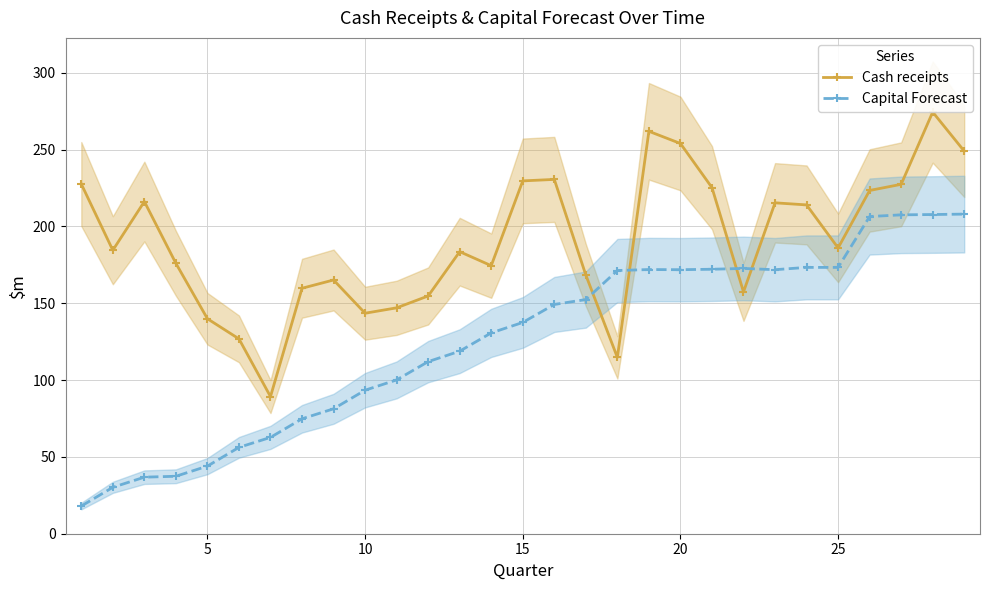

The value of Cash receipts at 25 is 186.0. True or false?

True